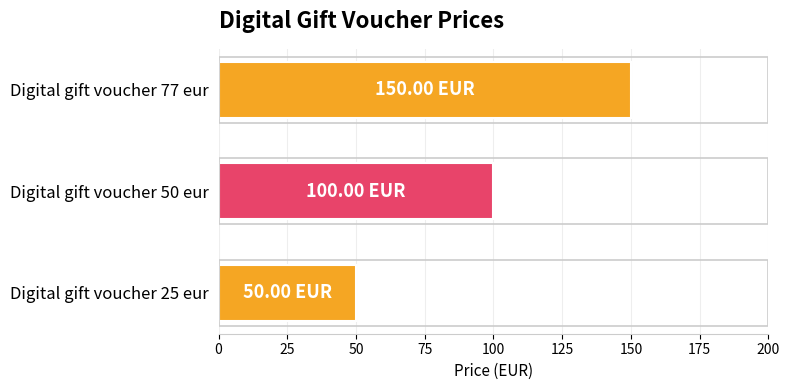

List the labels in order of value, largest first.

Digital gift voucher 77 eur, Digital gift voucher 50 eur, Digital gift voucher 25 eur